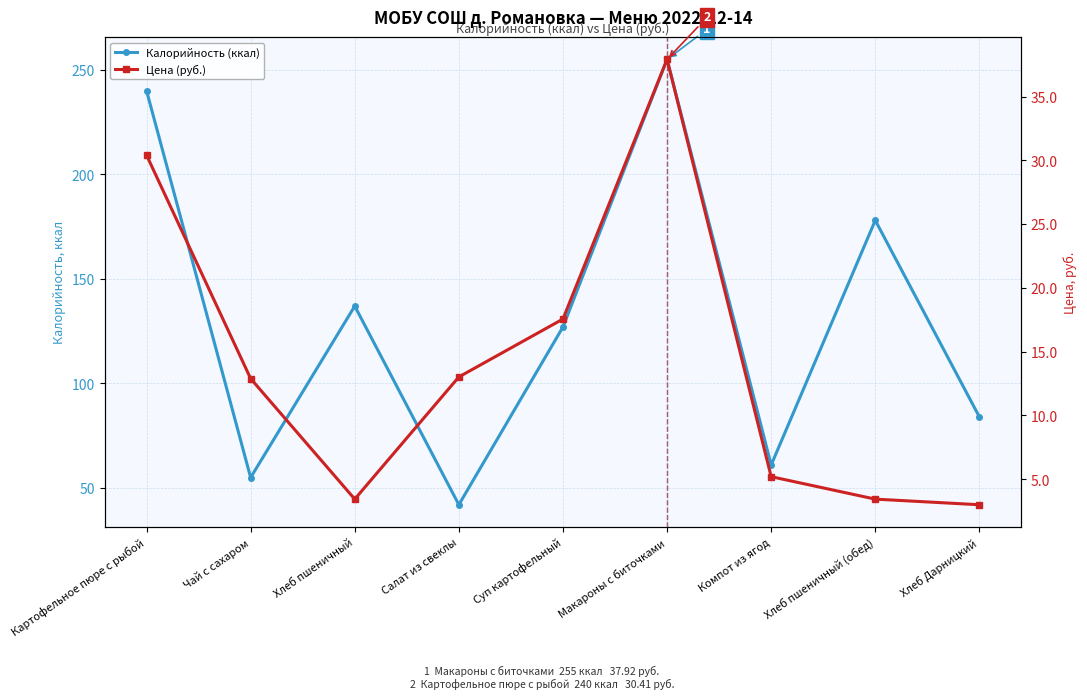

How many interior local peaks does the Цена (руб.) series have?

1